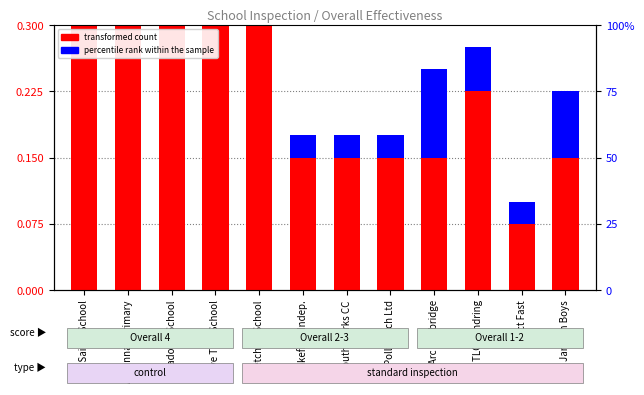

Which label corresponds to the largest value in the chart?

All Saints School